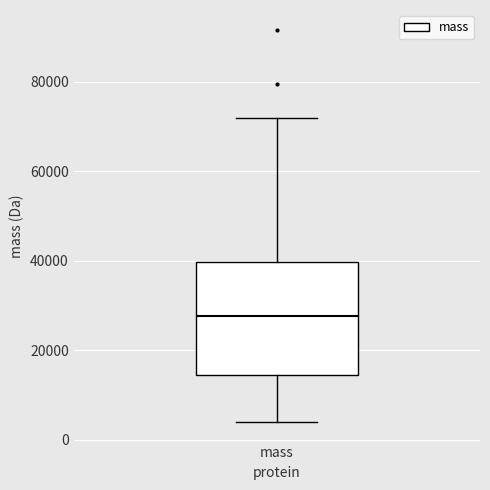

Where is the upper edge of the box for mass on the y-axis? The values are not printed on the chart, so give them approximately, as read against the axis.

40000